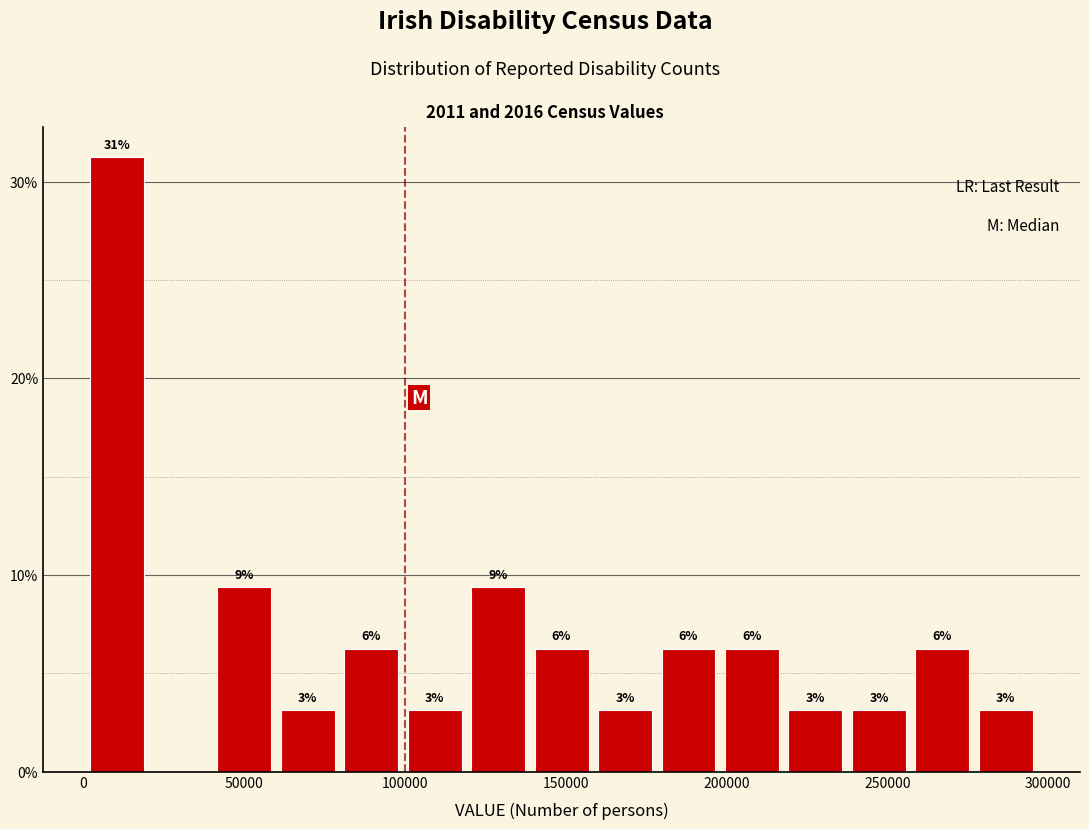

Around what value on the x-axis is the tallest bar? Give the approximate position of its centre, as read against the axis.

10000